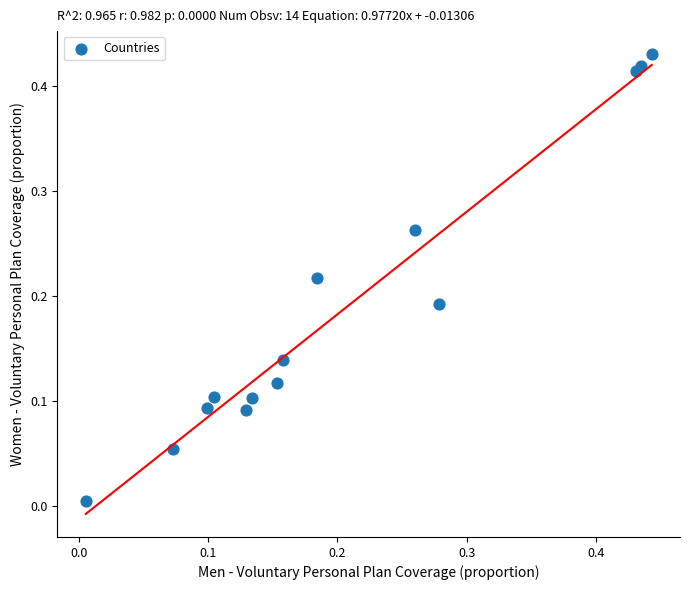

How many points are shown in the scatter plot?

14